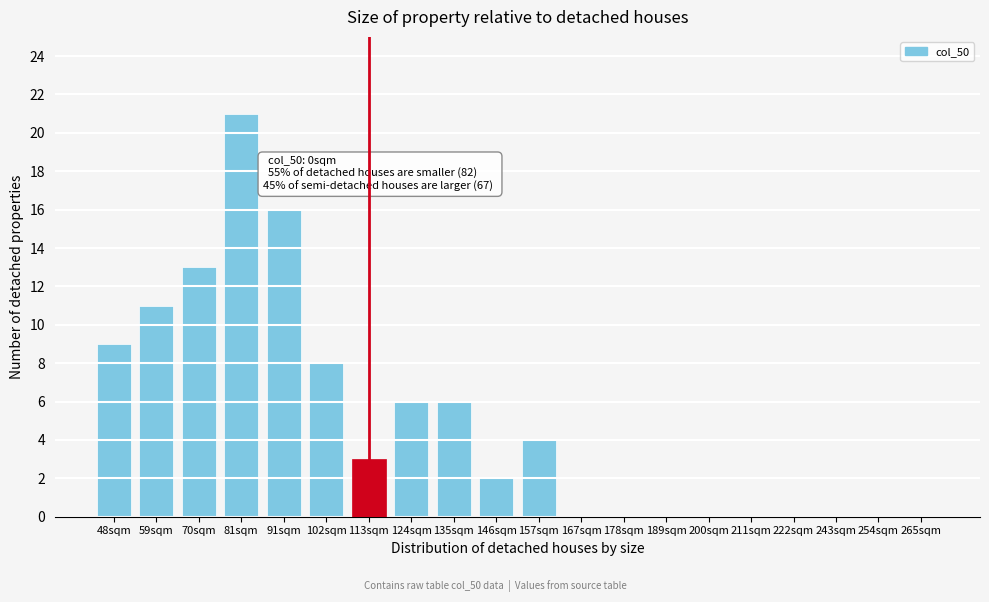

Reading left to right, extract all data points from this chart.

48sqm=9	59sqm=11	70sqm=13	81sqm=21	91sqm=16	102sqm=8	113sqm=3	124sqm=6	135sqm=6	146sqm=2	157sqm=4	167sqm=0	178sqm=0	189sqm=0	200sqm=0	211sqm=0	222sqm=0	243sqm=0	254sqm=0	265sqm=0